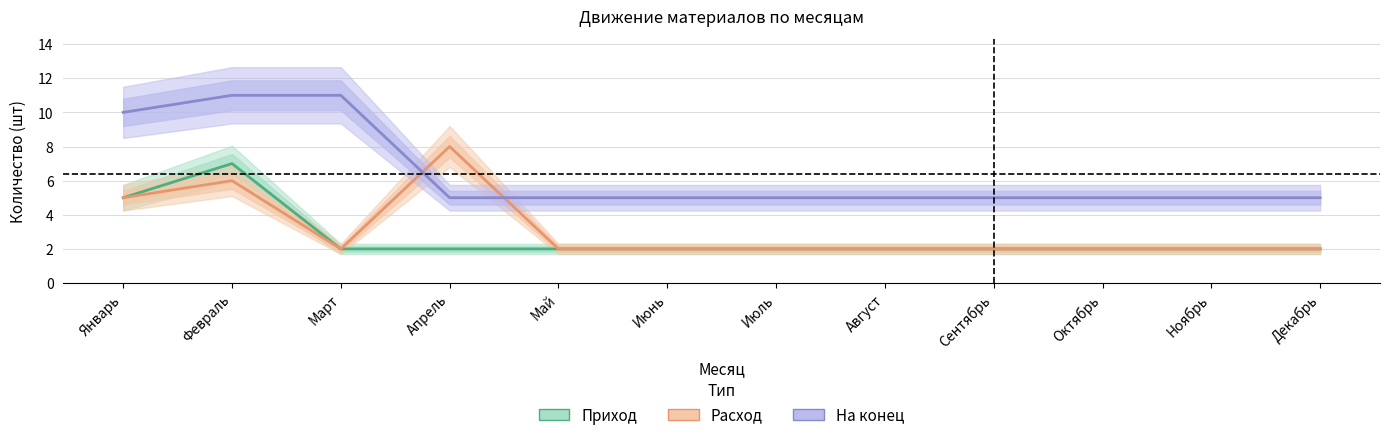

True or false: На конец and Приход cross at least once.

False